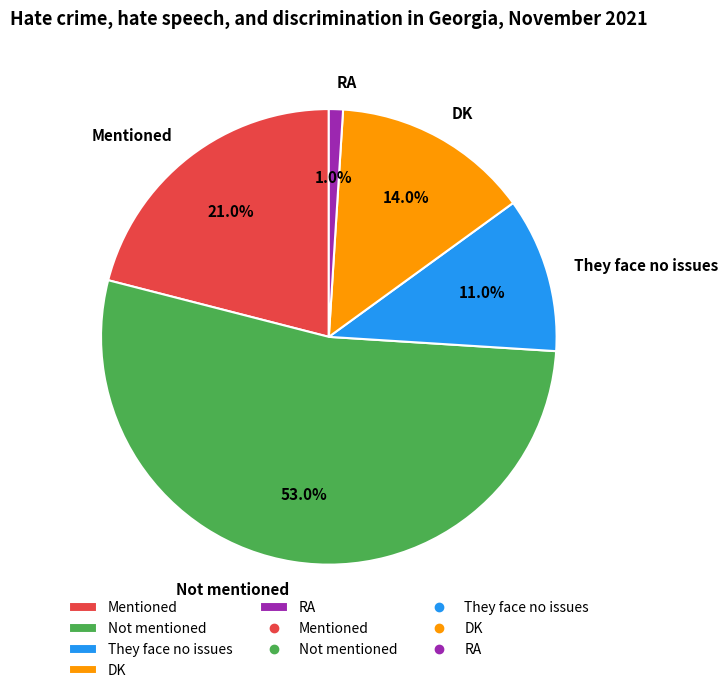

What percentage is the DK slice, to the nearest percent?

14%